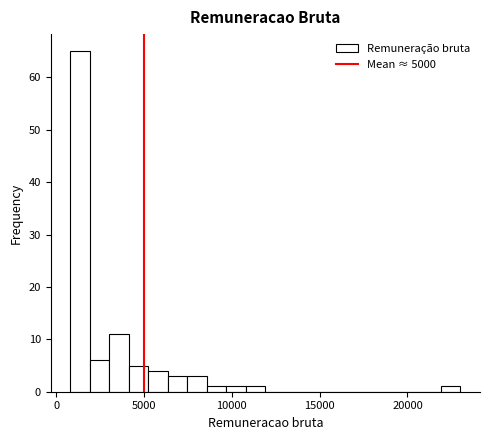

Read against the x-axis, roughly where is the centre of the tallest bar?

1500